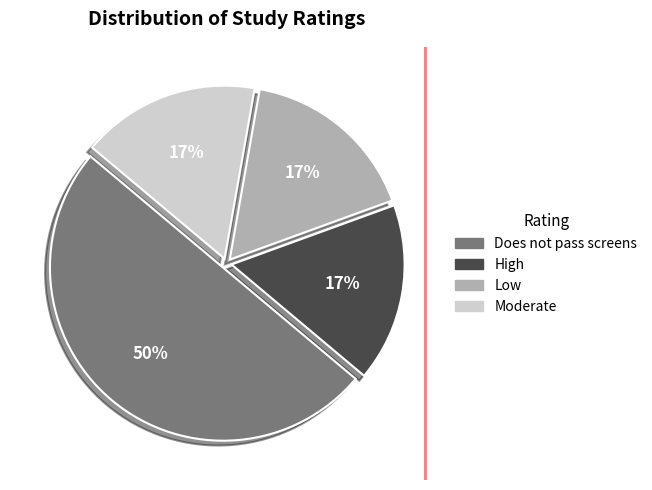

To the nearest percent, what is the difference between the largest and smallest slice percentages?

33%